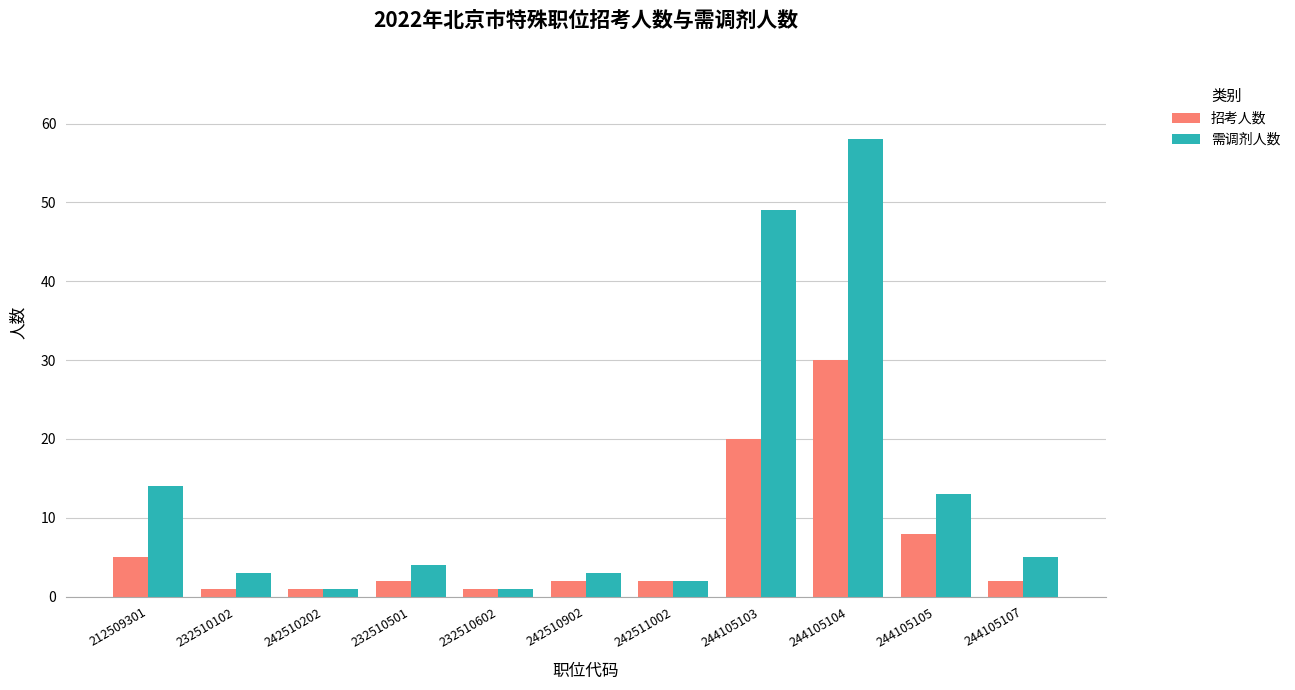

What are all the series names shown in the legend?

招考人数, 需调剂人数